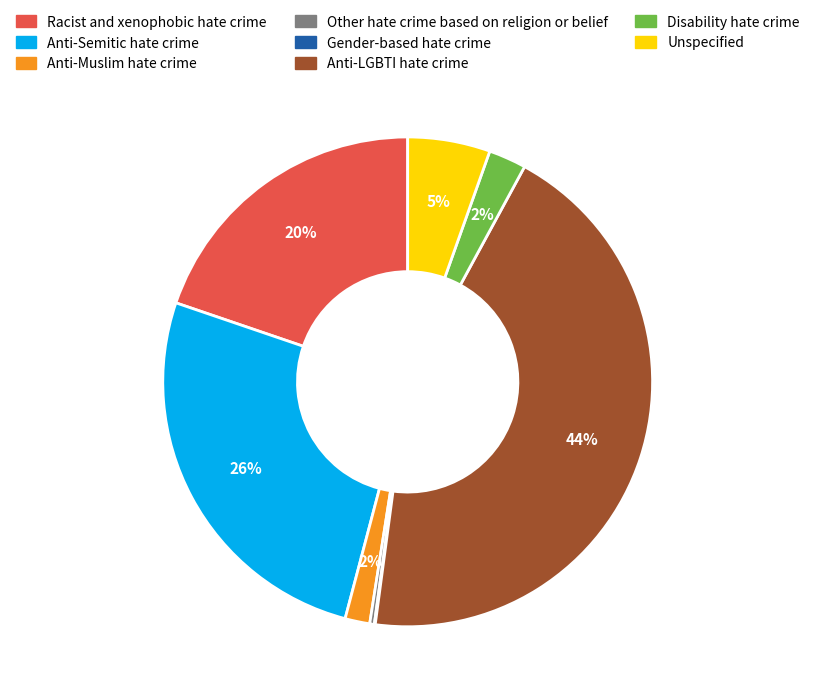

The Anti-LGBTI hate crime slice represents 30% of the pie. True or false?

False